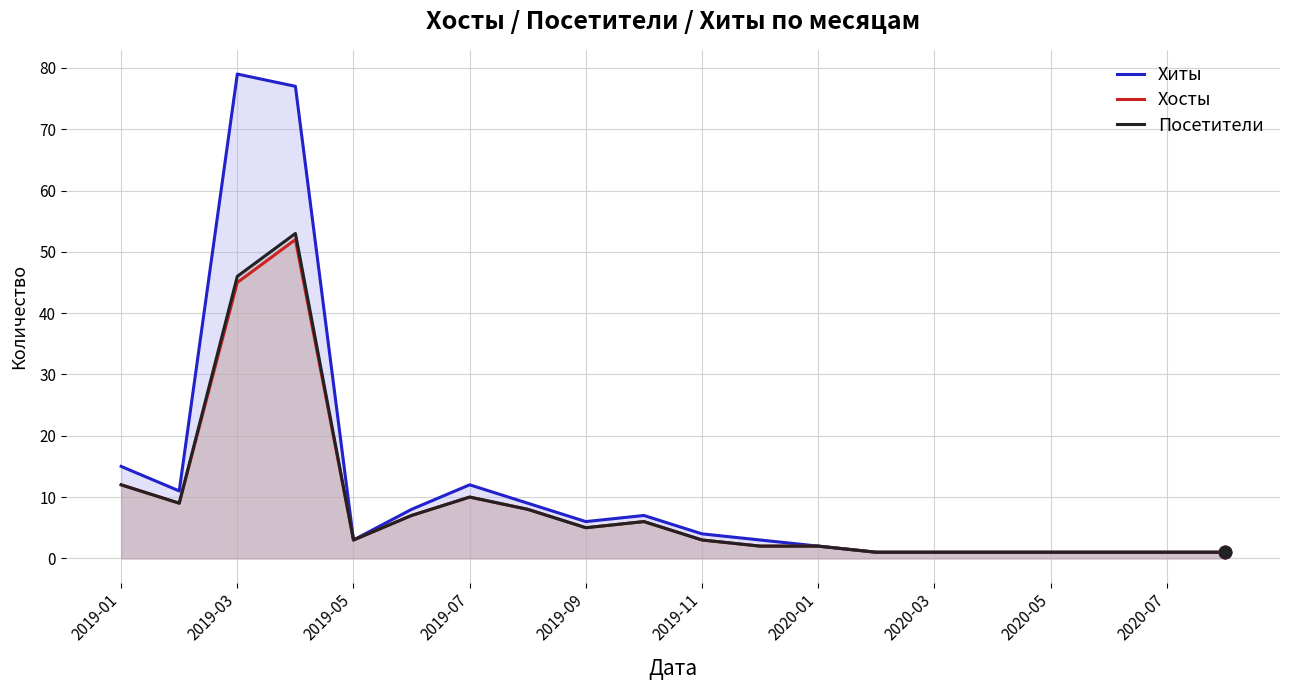

Which series has the widest spread of Y values?

Хиты